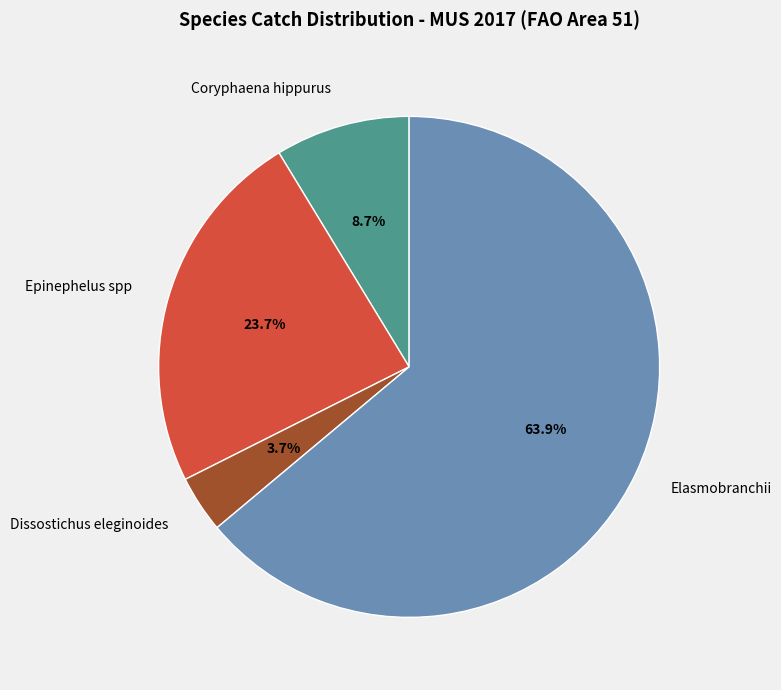

What percentage is NOT represented by Epinephelus spp?

76.3%